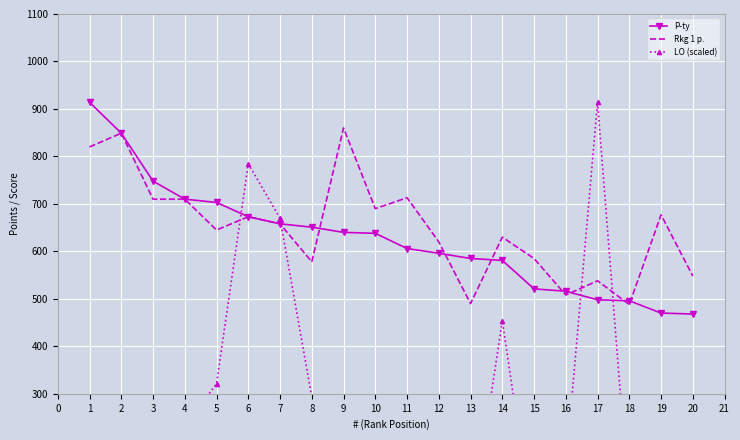

The P-ty series shows 498 at 17. True or false?

True